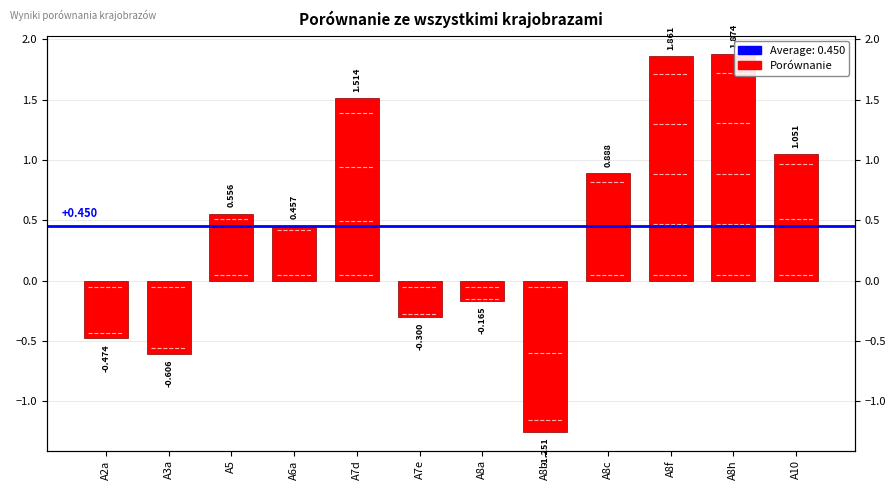

Between A8b and A7e, which is larger?

A7e